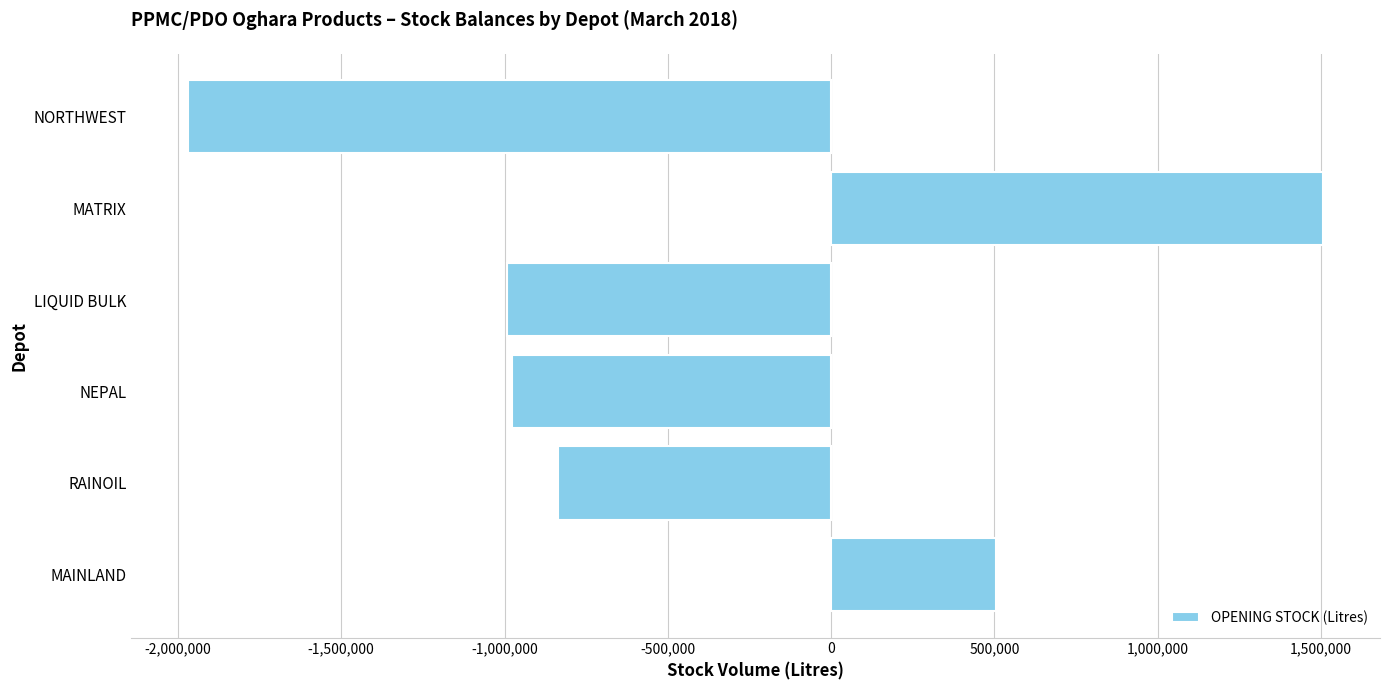

Which label corresponds to the largest value in the chart?

MATRIX